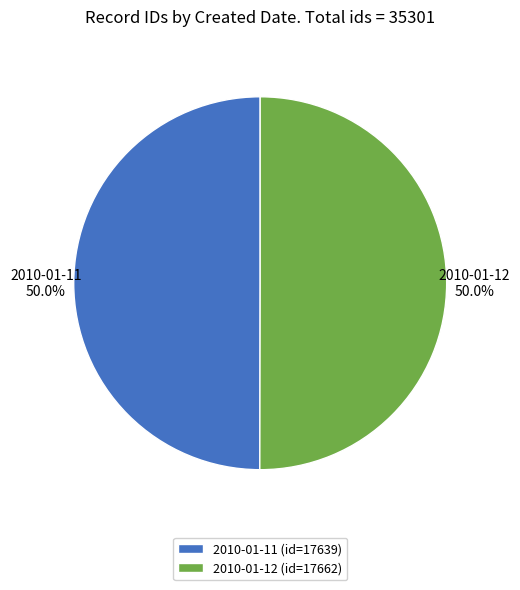

Approximately how many times larger is the value at 2010-01-11 compared to 2010-01-12?

1.0